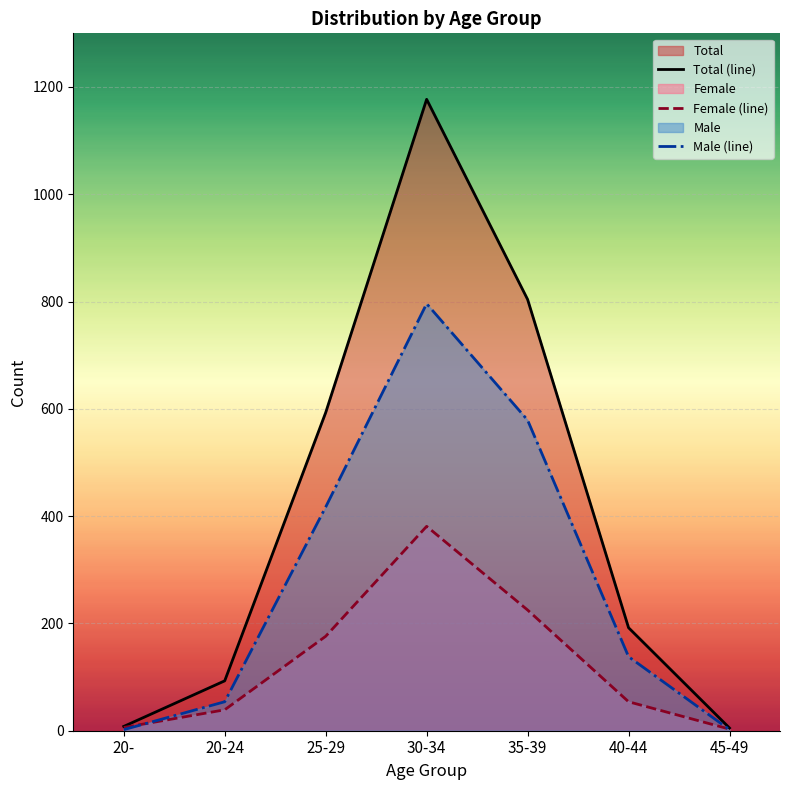

Reading left to right, extract all data points from this chart.

Total (line): 20-=8	20-24=93	25-29=593	30-34=1177	35-39=804	40-44=192	45-49=5
Female (line): 20-=6	20-24=39	25-29=176	30-34=381	35-39=225	40-44=54	45-49=3
Male (line): 20-=2	20-24=54	25-29=417	30-34=796	35-39=579	40-44=138	45-49=2